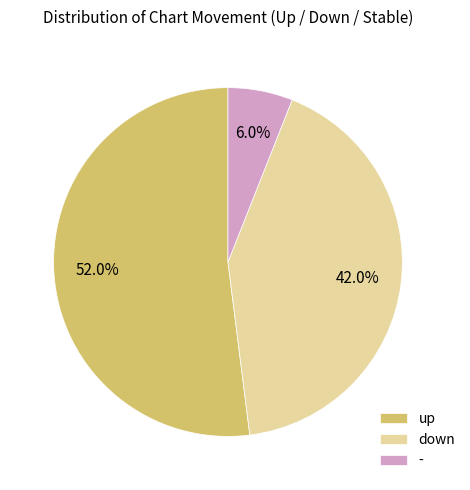

Which slice is the smallest?

-